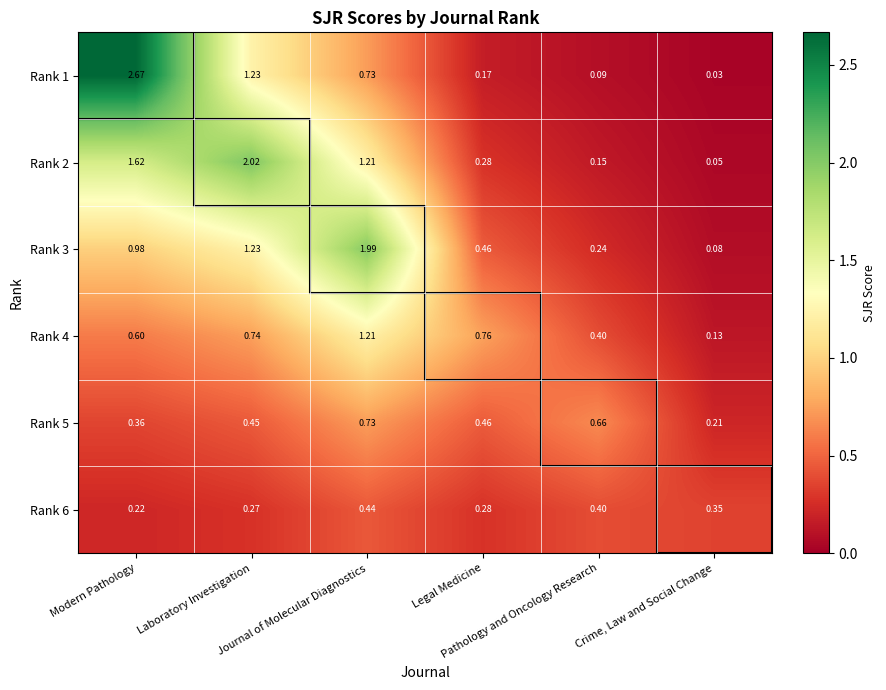

Reading left to right, list all the values displayed in this chart.

Rank 1: Modern Pathology=2.7	Laboratory Investigation=1.2	Journal of Molecular Diagnostics=0.7	Legal Medicine=0.2	Pathology and Oncology Research=0.1	Crime, Law and Social Change=0.0
Rank 2: Modern Pathology=1.6	Laboratory Investigation=2.0	Journal of Molecular Diagnostics=1.2	Legal Medicine=0.3	Pathology and Oncology Research=0.1	Crime, Law and Social Change=0.1
Rank 3: Modern Pathology=1.0	Laboratory Investigation=1.2	Journal of Molecular Diagnostics=2.0	Legal Medicine=0.5	Pathology and Oncology Research=0.2	Crime, Law and Social Change=0.1
Rank 4: Modern Pathology=0.6	Laboratory Investigation=0.7	Journal of Molecular Diagnostics=1.2	Legal Medicine=0.8	Pathology and Oncology Research=0.4	Crime, Law and Social Change=0.1
Rank 5: Modern Pathology=0.4	Laboratory Investigation=0.5	Journal of Molecular Diagnostics=0.7	Legal Medicine=0.5	Pathology and Oncology Research=0.7	Crime, Law and Social Change=0.2
Rank 6: Modern Pathology=0.2	Laboratory Investigation=0.3	Journal of Molecular Diagnostics=0.4	Legal Medicine=0.3	Pathology and Oncology Research=0.4	Crime, Law and Social Change=0.3